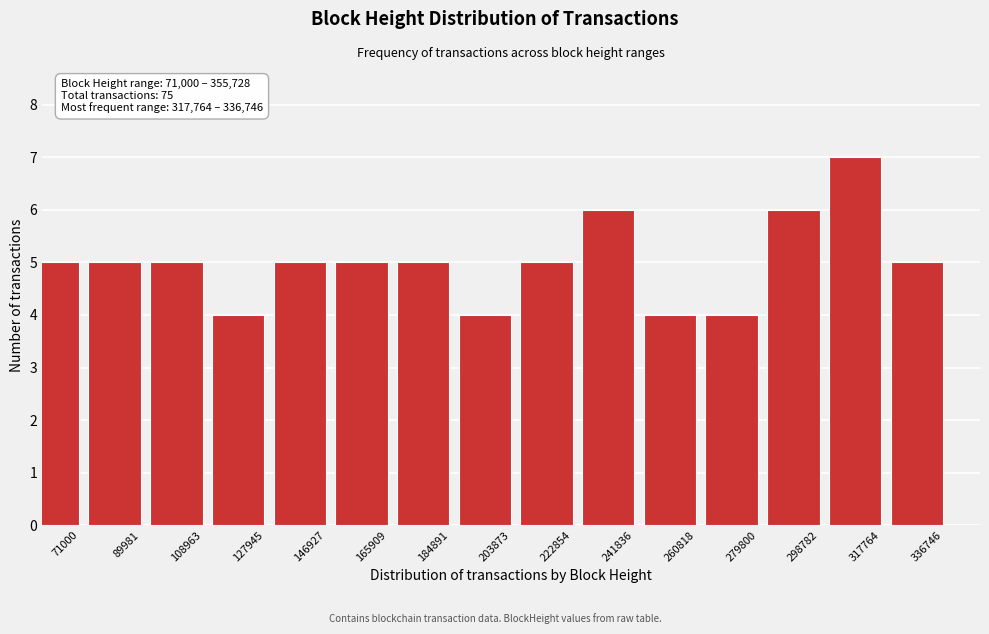

Reading right to left, extract all data points from this chart.

5	7	6	4	4	6	5	4	5	5	5	4	5	5	5